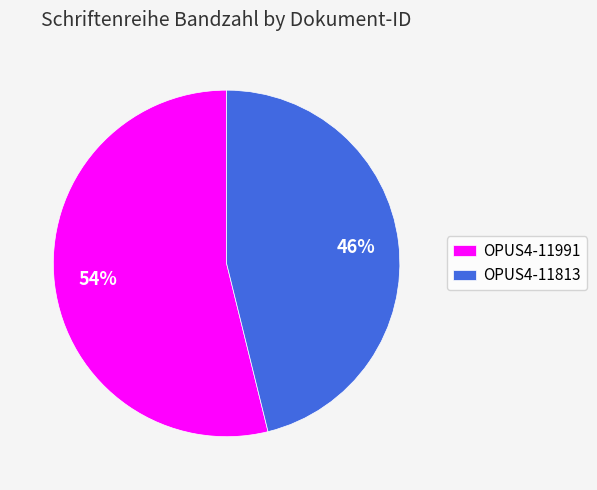

Which slice represents more than half of the pie?

OPUS4-11991